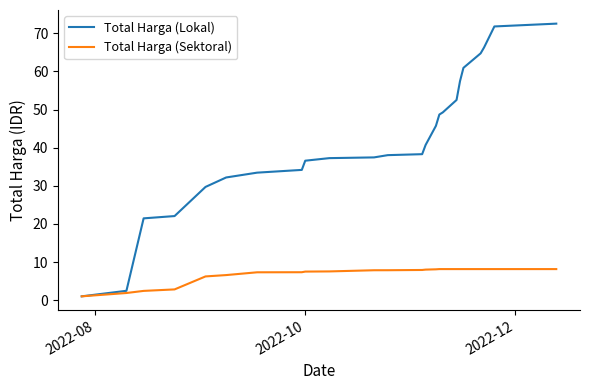

List the series in order of their overall mean, lowest first.

Total Harga (Sektoral), Total Harga (Lokal)